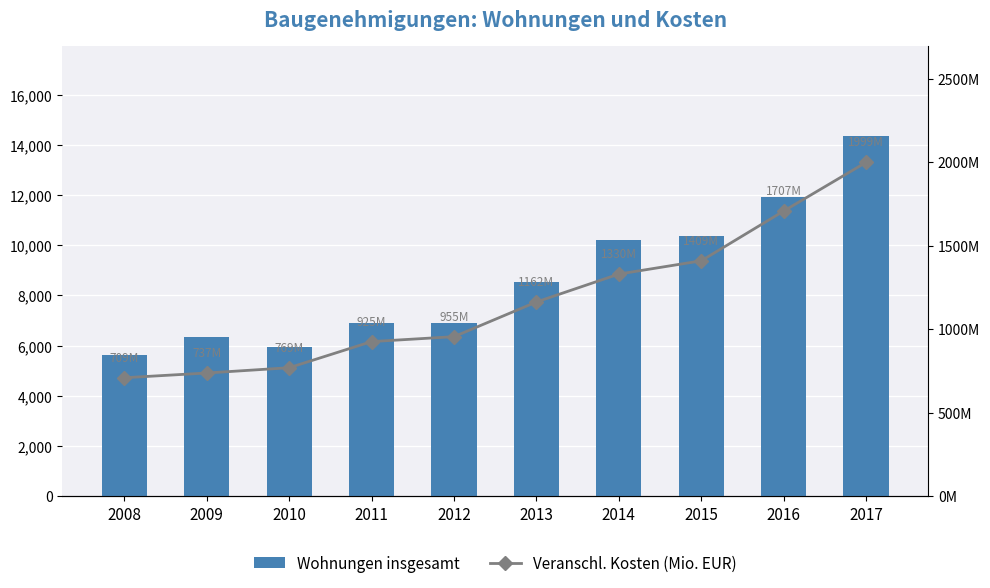

What is the total value across all series at 2010?

6708.9